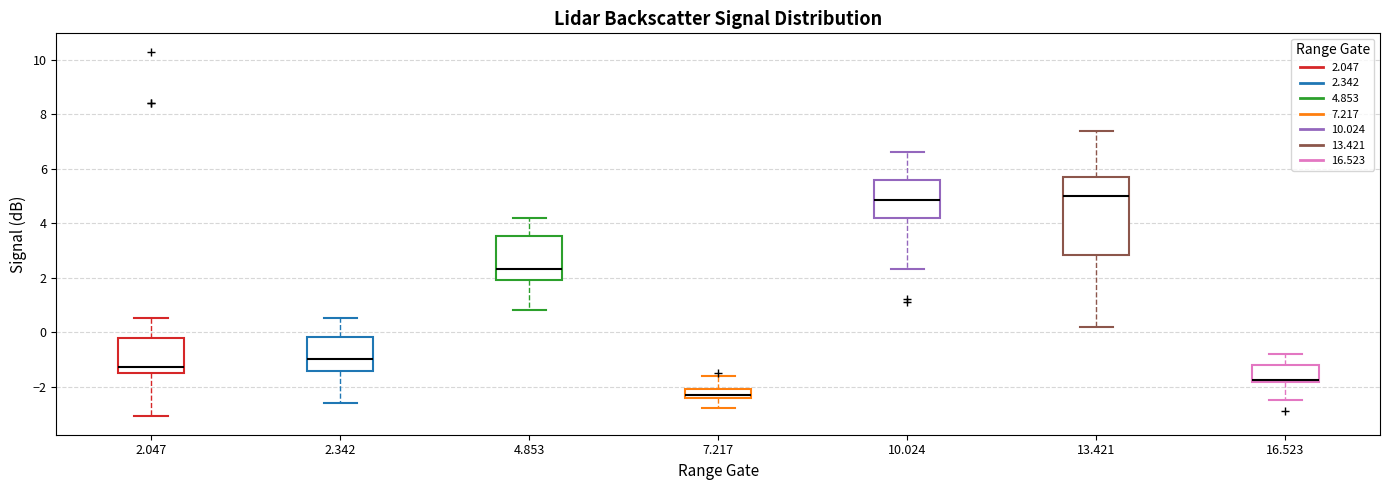

Reading left to right, transcribe this box plot: for each box, give where its median line is, the range the box spans, and where its two whiskers end, as read against the y-axis. The values are not printed on the chart, so give them approximately, as read against the axis.

2.047: median -1.2, box -1.4 to -0.2, whiskers -3.0 to 0.6
2.342: median -1.0, box -1.4 to -0.2, whiskers -2.6 to 0.6
4.853: median 2.4, box 2.0 to 3.6, whiskers 0.8 to 4.2
7.217: median -2.2, box -2.4 to -2.0, whiskers -2.8 to -1.6
10.024: median 4.8, box 4.2 to 5.6, whiskers 2.4 to 6.6
13.421: median 5.0, box 2.8 to 5.8, whiskers 0.2 to 7.4
16.523: median -1.8 (just above the box's lower edge), box -1.8 to -1.2, whiskers -2.4 to -0.8